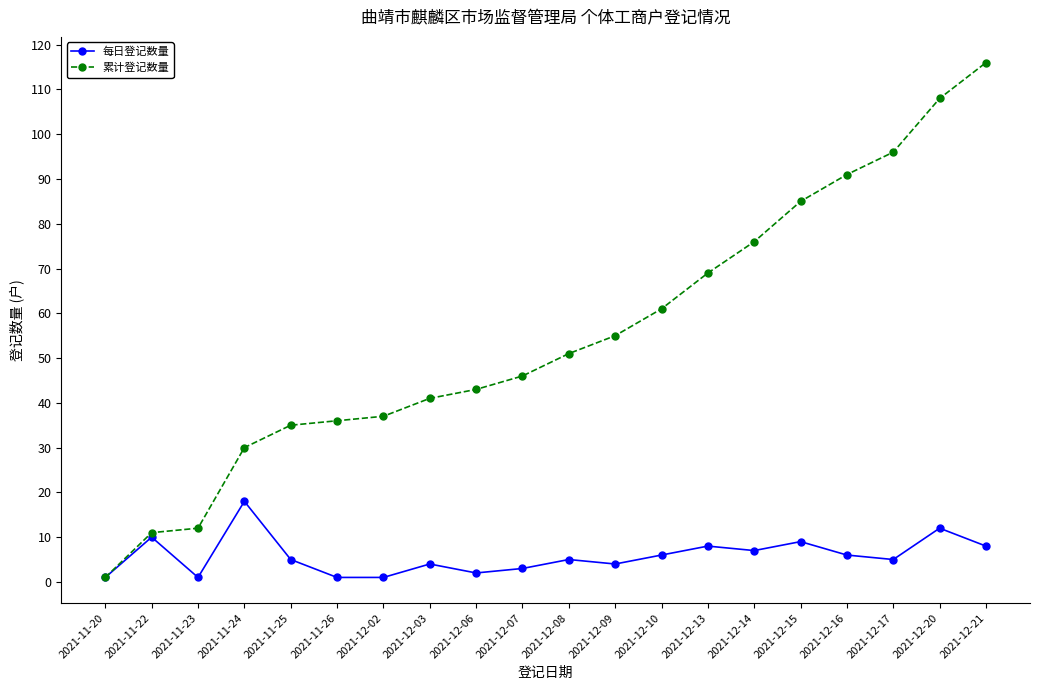

What is the label of the 9th point from the right?

2021-12-09